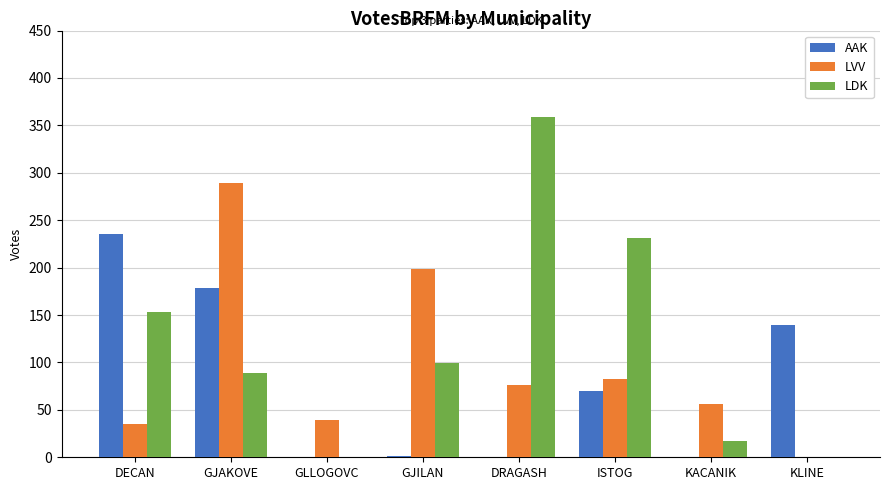

Which label corresponds to the largest value in the chart?

DRAGASH